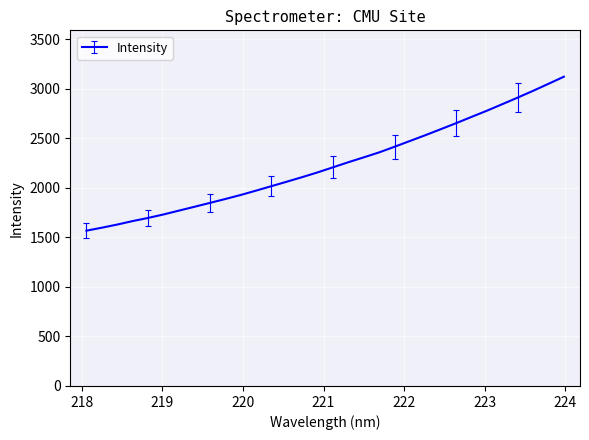

What is the smallest value displayed?

1567.1